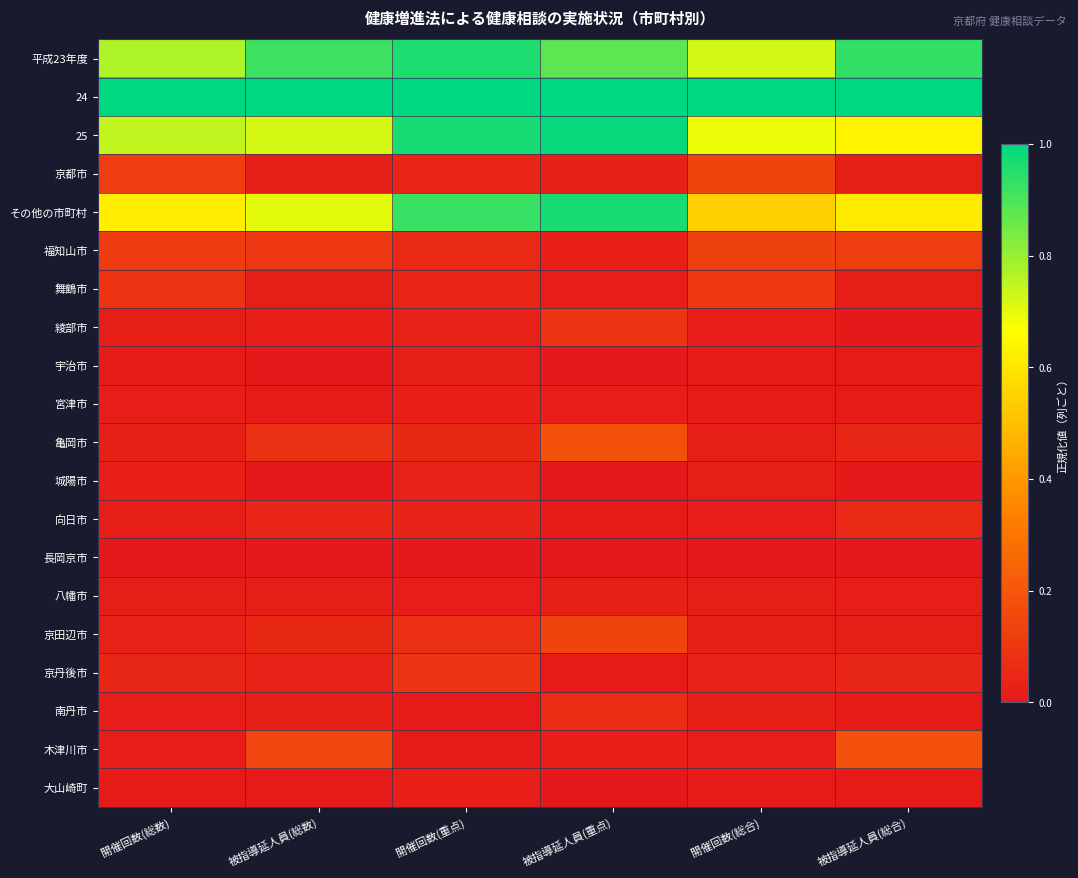

Reading left to right, transcribe all the data shown in this chart.

平成23年度: 開催回数(総数)=0.8	被指導延人員(総数)=0.9	開催回数(重点)=1.0	被指導延人員(重点)=0.9	開催回数(総合)=0.7	被指導延人員(総合)=0.9
24: 開催回数(総数)=1.0	被指導延人員(総数)=1.0	開催回数(重点)=1.0	被指導延人員(重点)=1.0	開催回数(総合)=1.0	被指導延人員(総合)=1.0
25: 開催回数(総数)=0.7	被指導延人員(総数)=0.7	開催回数(重点)=1.0	被指導延人員(重点)=1.0	開催回数(総合)=0.7	被指導延人員(総合)=0.6
京都市: 開催回数(総数)=0.1	被指導延人員(総数)=0.0	開催回数(重点)=0.0	被指導延人員(重点)=0.0	開催回数(総合)=0.1	被指導延人員(総合)=0.0
その他の市町村: 開催回数(総数)=0.6	被指導延人員(総数)=0.7	開催回数(重点)=0.9	被指導延人員(重点)=1.0	開催回数(総合)=0.5	被指導延人員(総合)=0.6
福知山市: 開催回数(総数)=0.1	被指導延人員(総数)=0.1	開催回数(重点)=0.1	被指導延人員(重点)=0.0	開催回数(総合)=0.1	被指導延人員(総合)=0.1
舞鶴市: 開催回数(総数)=0.1	被指導延人員(総数)=0.0	開催回数(重点)=0.0	被指導延人員(重点)=0.0	開催回数(総合)=0.1	被指導延人員(総合)=0.0
綾部市: 開催回数(総数)=0.0	被指導延人員(総数)=0.0	開催回数(重点)=0.0	被指導延人員(重点)=0.1	開催回数(総合)=0.0	被指導延人員(総合)=0.0
宇治市: 開催回数(総数)=0.0	被指導延人員(総数)=0.0	開催回数(重点)=0.0	被指導延人員(重点)=0.0	開催回数(総合)=0.0	被指導延人員(総合)=0.0
宮津市: 開催回数(総数)=0.0	被指導延人員(総数)=0.0	開催回数(重点)=0.0	被指導延人員(重点)=0.0	開催回数(総合)=0.0	被指導延人員(総合)=0.0
亀岡市: 開催回数(総数)=0.0	被指導延人員(総数)=0.1	開催回数(重点)=0.0	被指導延人員(重点)=0.2	開催回数(総合)=0.0	被指導延人員(総合)=0.0
城陽市: 開催回数(総数)=0.0	被指導延人員(総数)=0.0	開催回数(重点)=0.0	被指導延人員(重点)=0.0	開催回数(総合)=0.0	被指導延人員(総合)=0.0
向日市: 開催回数(総数)=0.0	被指導延人員(総数)=0.0	開催回数(重点)=0.0	被指導延人員(重点)=0.0	開催回数(総合)=0.0	被指導延人員(総合)=0.1
長岡京市: 開催回数(総数)=0.0	被指導延人員(総数)=0.0	開催回数(重点)=0.0	被指導延人員(重点)=0.0	開催回数(総合)=0.0	被指導延人員(総合)=0.0
八幡市: 開催回数(総数)=0.0	被指導延人員(総数)=0.0	開催回数(重点)=0.0	被指導延人員(重点)=0.0	開催回数(総合)=0.0	被指導延人員(総合)=0.0
京田辺市: 開催回数(総数)=0.0	被指導延人員(総数)=0.0	開催回数(重点)=0.1	被指導延人員(重点)=0.1	開催回数(総合)=0.0	被指導延人員(総合)=0.0
京丹後市: 開催回数(総数)=0.0	被指導延人員(総数)=0.0	開催回数(重点)=0.1	被指導延人員(重点)=0.0	開催回数(総合)=0.0	被指導延人員(総合)=0.0
南丹市: 開催回数(総数)=0.0	被指導延人員(総数)=0.0	開催回数(重点)=0.0	被指導延人員(重点)=0.1	開催回数(総合)=0.0	被指導延人員(総合)=0.0
木津川市: 開催回数(総数)=0.0	被指導延人員(総数)=0.1	開催回数(重点)=0.0	被指導延人員(重点)=0.0	開催回数(総合)=0.0	被指導延人員(総合)=0.2
大山崎町: 開催回数(総数)=0.0	被指導延人員(総数)=0.0	開催回数(重点)=0.0	被指導延人員(重点)=0.0	開催回数(総合)=0.0	被指導延人員(総合)=0.0